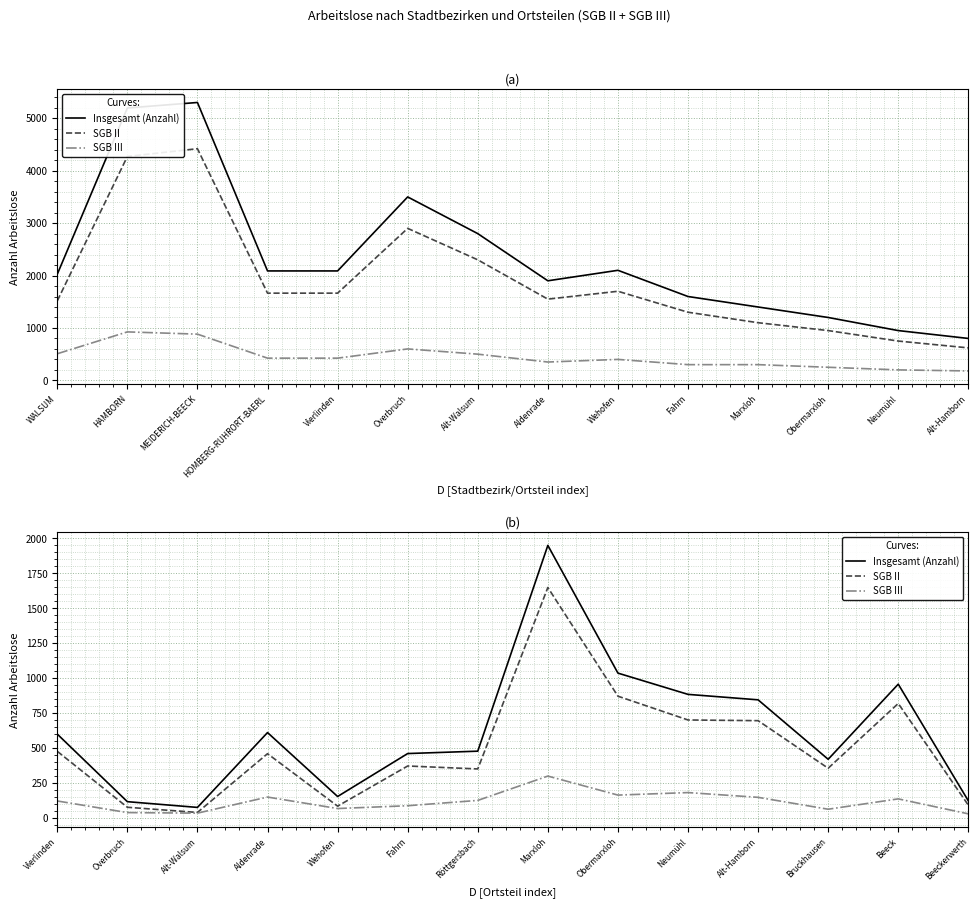

At how many categories does at least one series exceed 967?

2